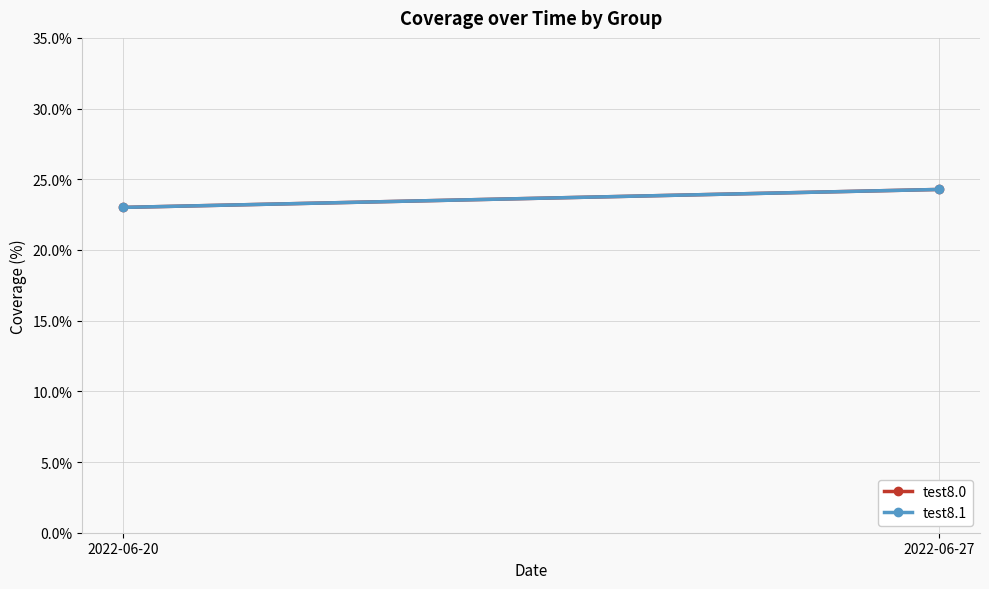

What is the average value of the test8.0 series?

23.6